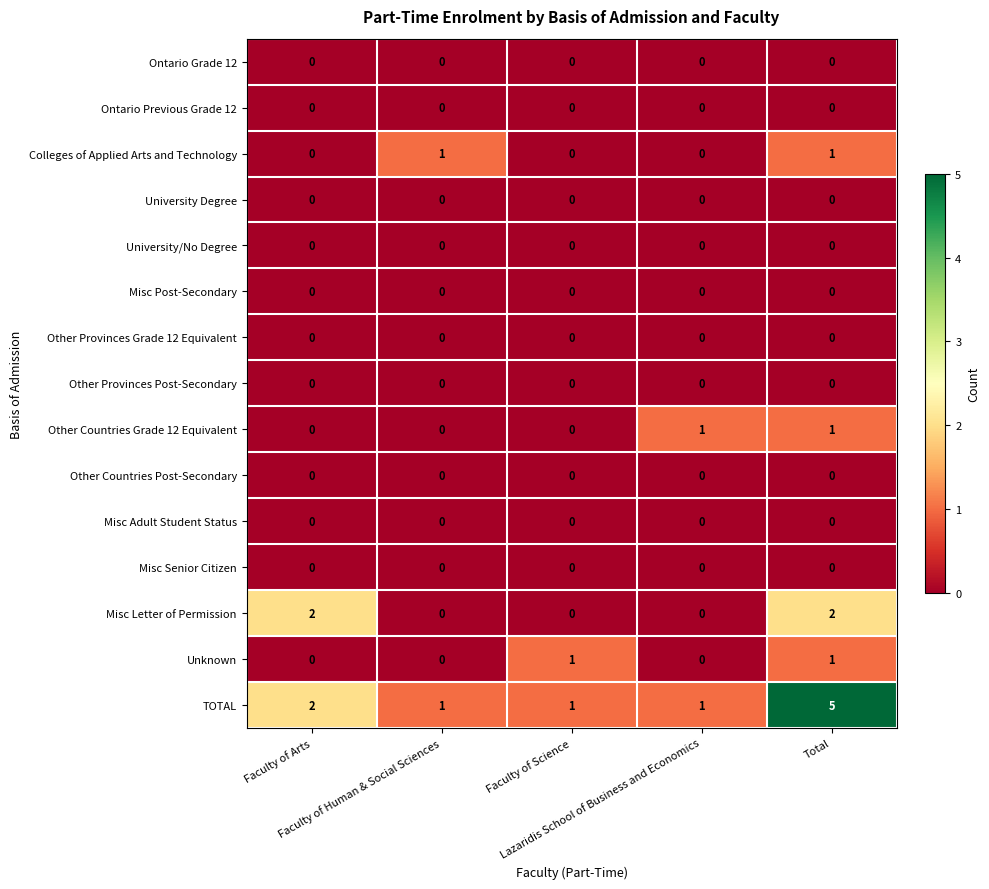

Which series has the widest spread of values?

TOTAL